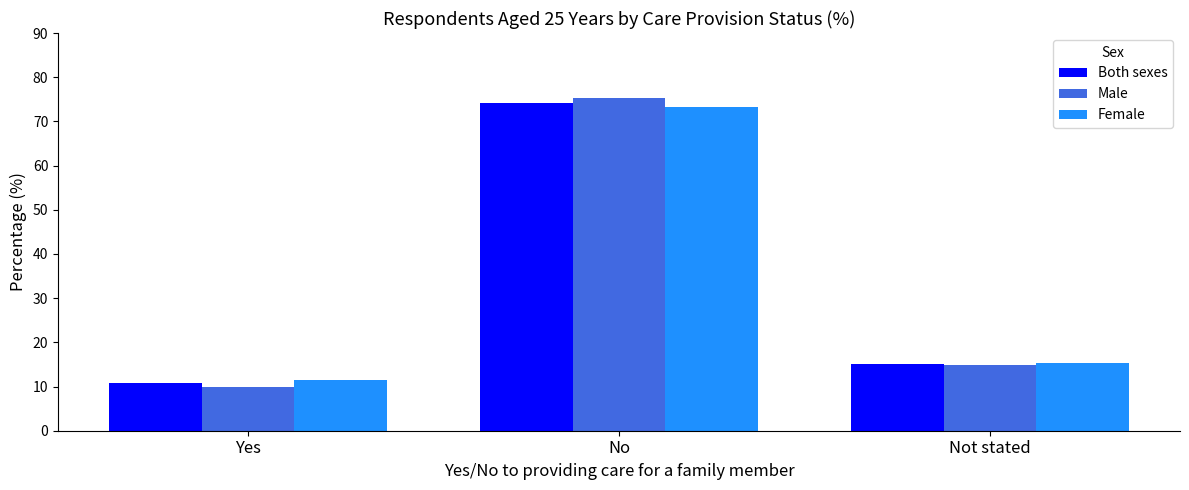

What is the lowest value of the Both sexes series?

10.7